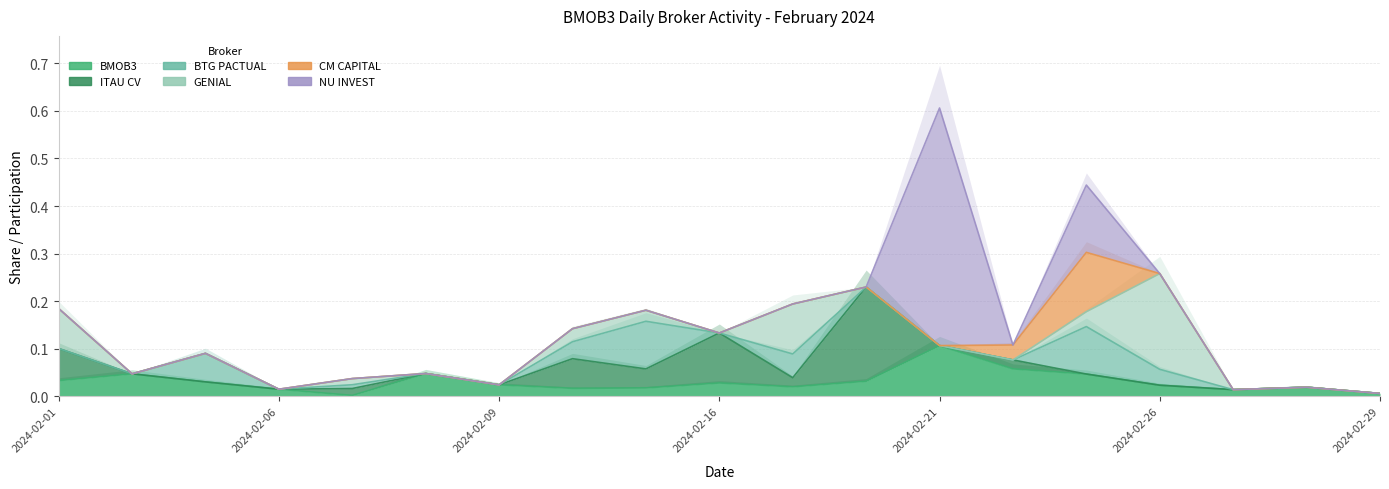

How many interior local peaks does the GENIAL series have?

4